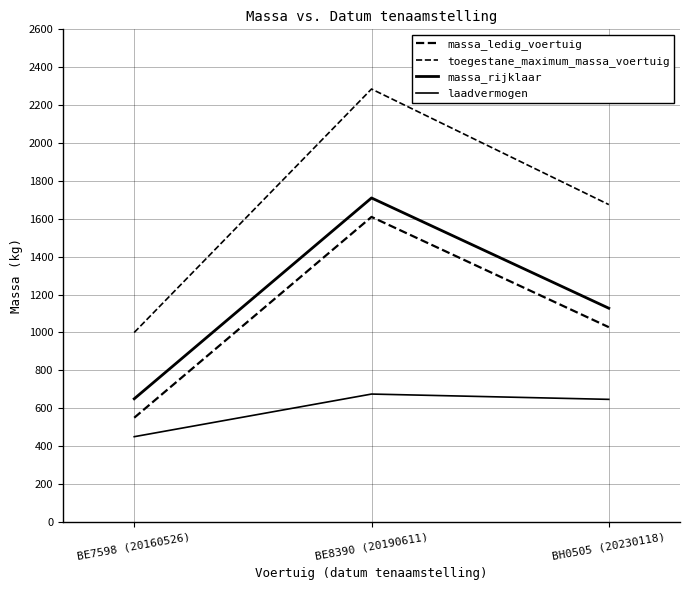

Read the massa_ledig_voertuig value at BH0505 (20230118).

1028